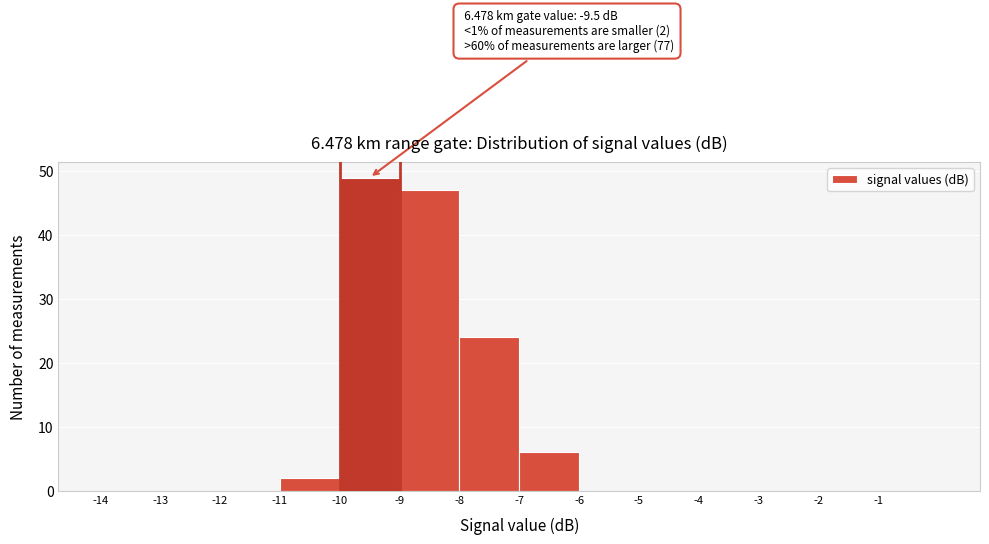

Which range on the x-axis has the tallest bar?

-10 to -9